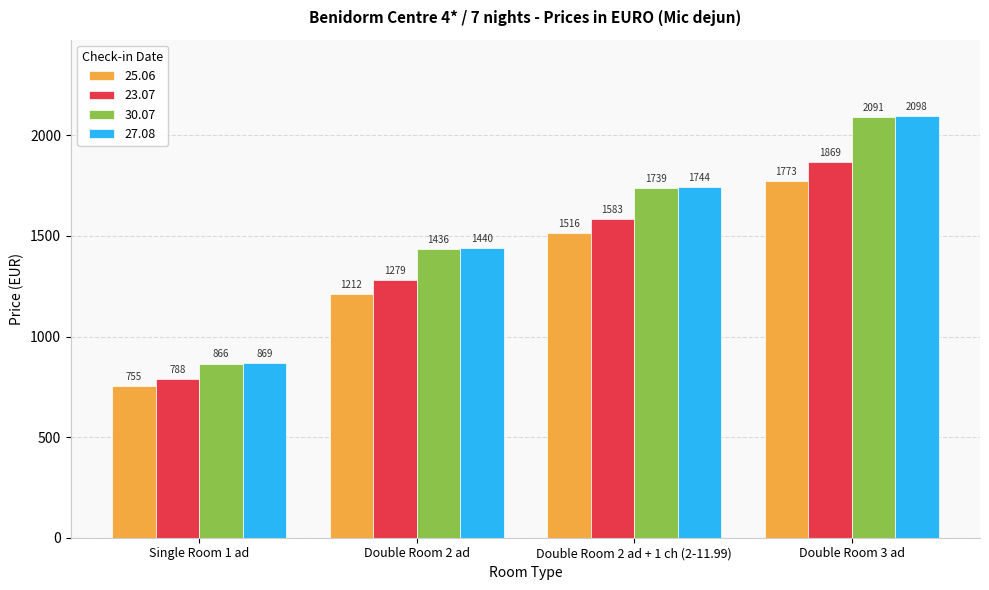

Are the bars horizontal?

No